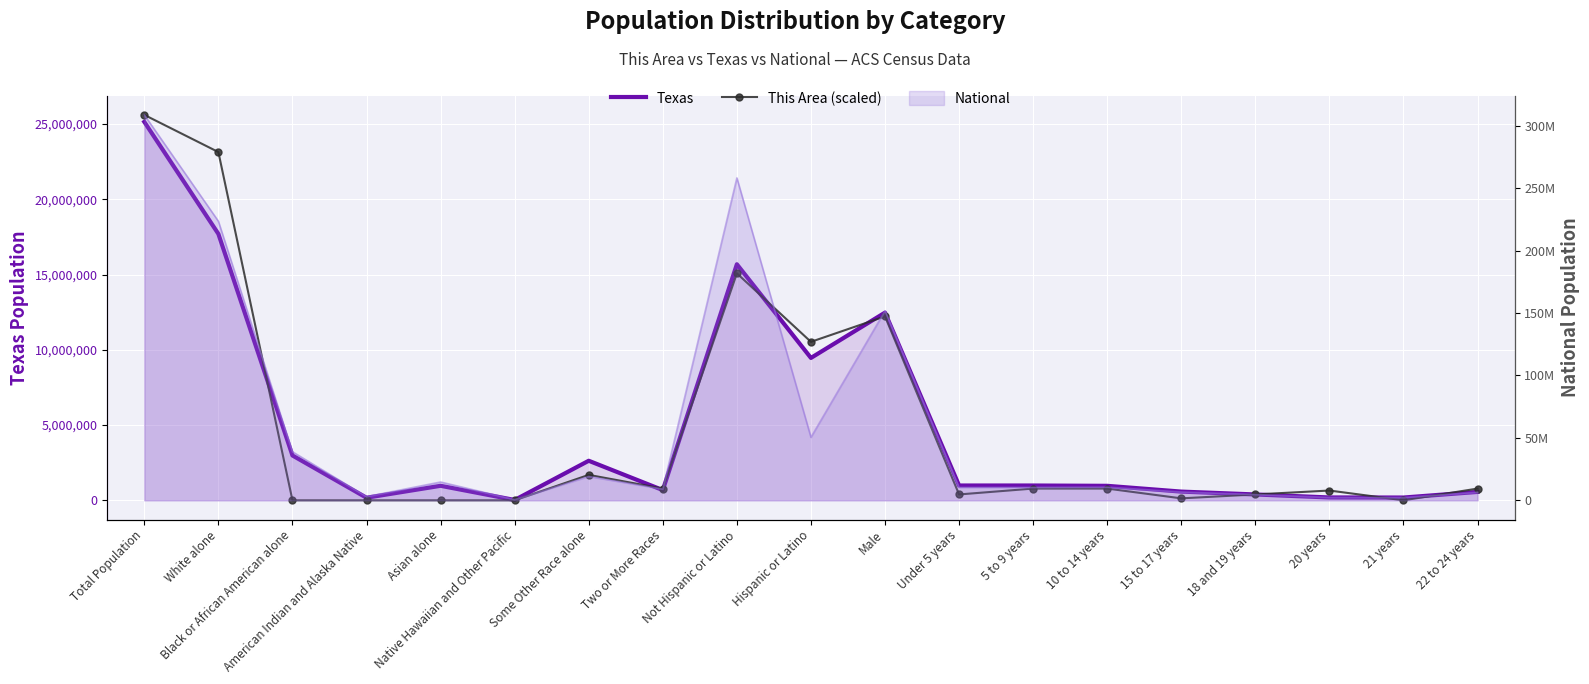

Which series ends up on top after the final intersection of This Area (scaled) and Texas?

This Area (scaled)